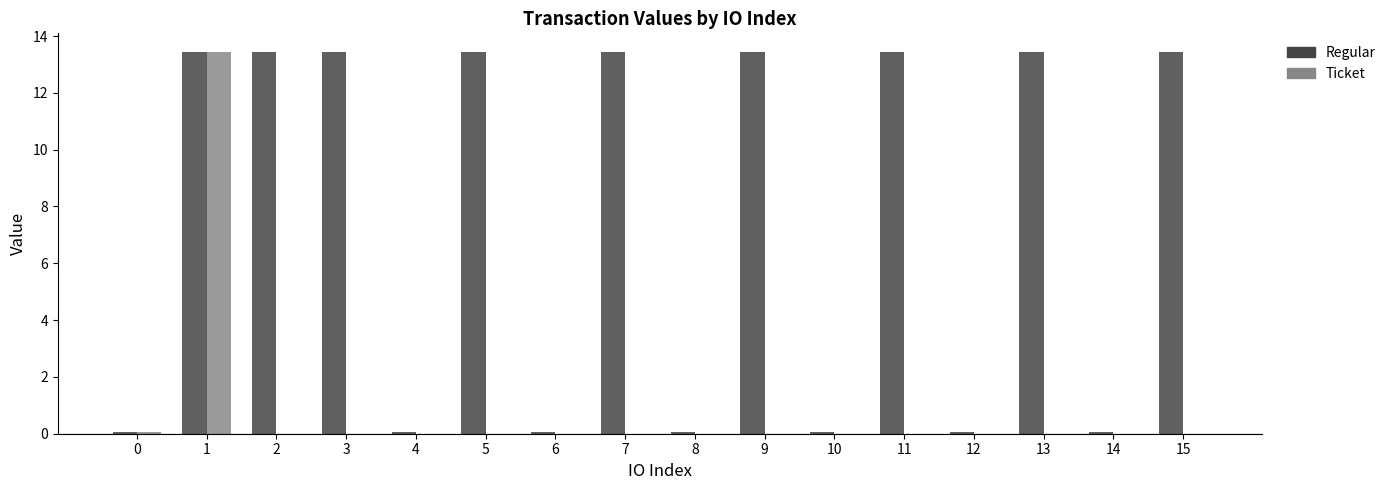

Is the value of Ticket at 10 greater than the value of Regular at 3?

No